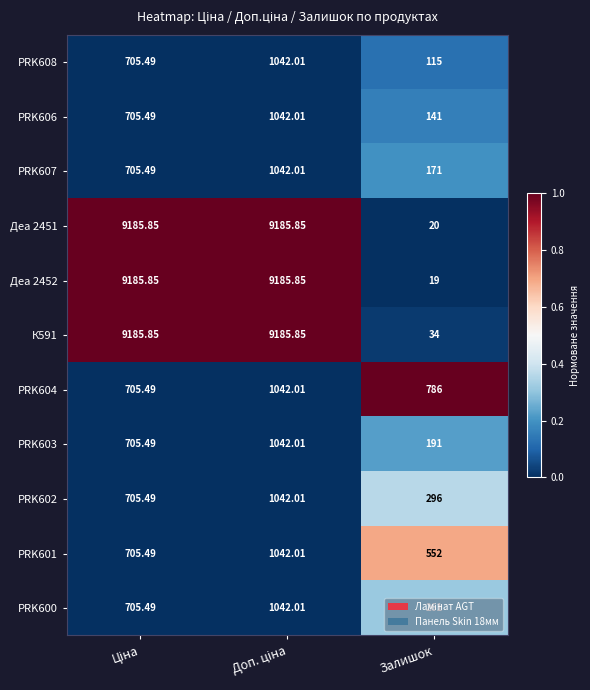

At which category does the chart reach its minimum across all series?

Залишок